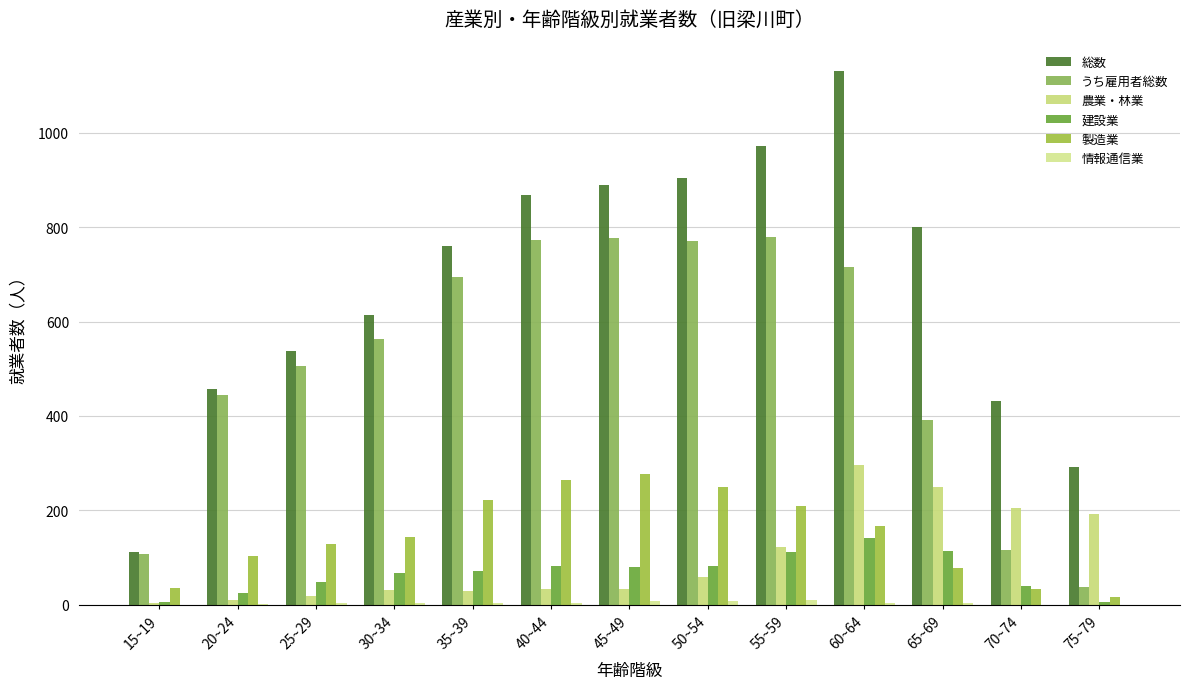

What is the label of the 11th bar from the left?

65~69